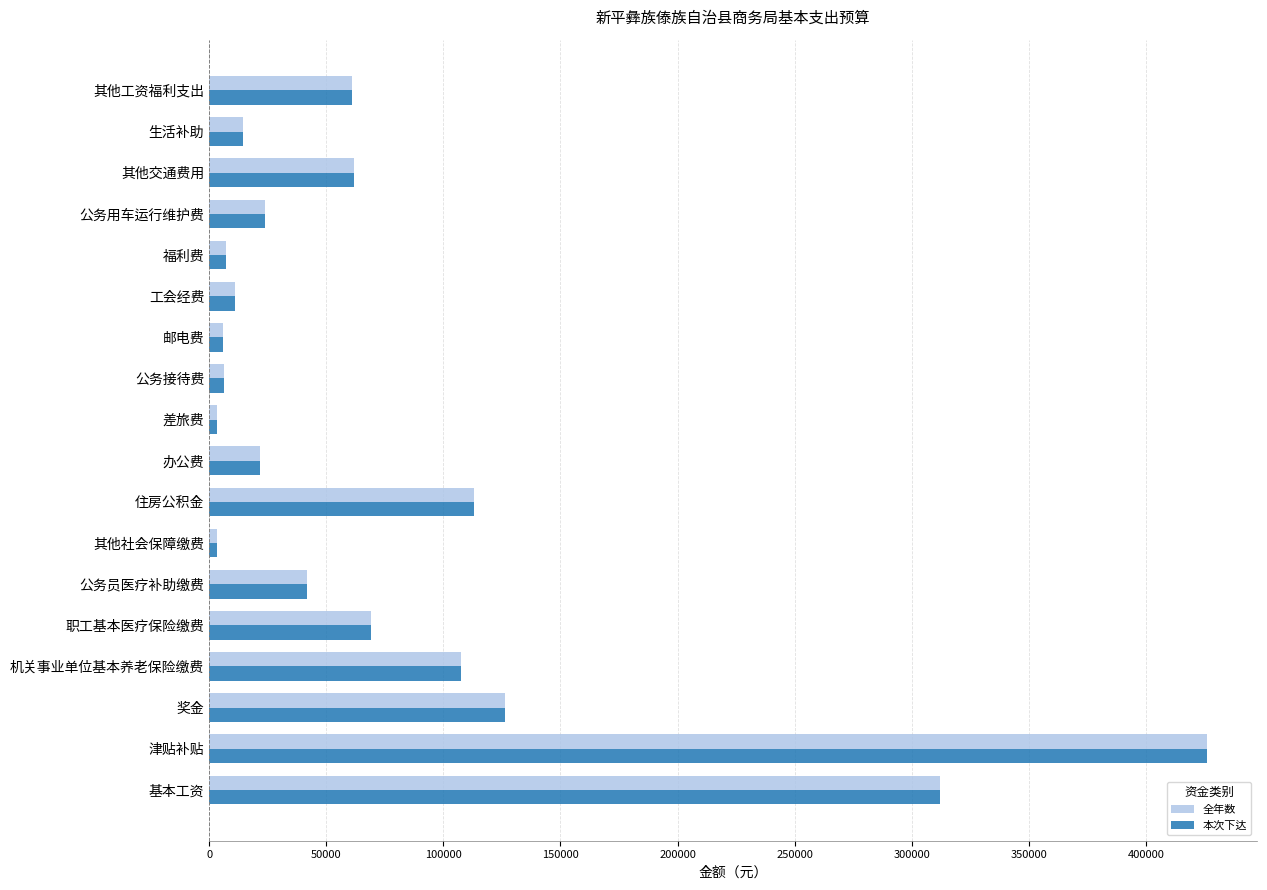

Where is 本次下达 nearest to the value 214655?

奖金